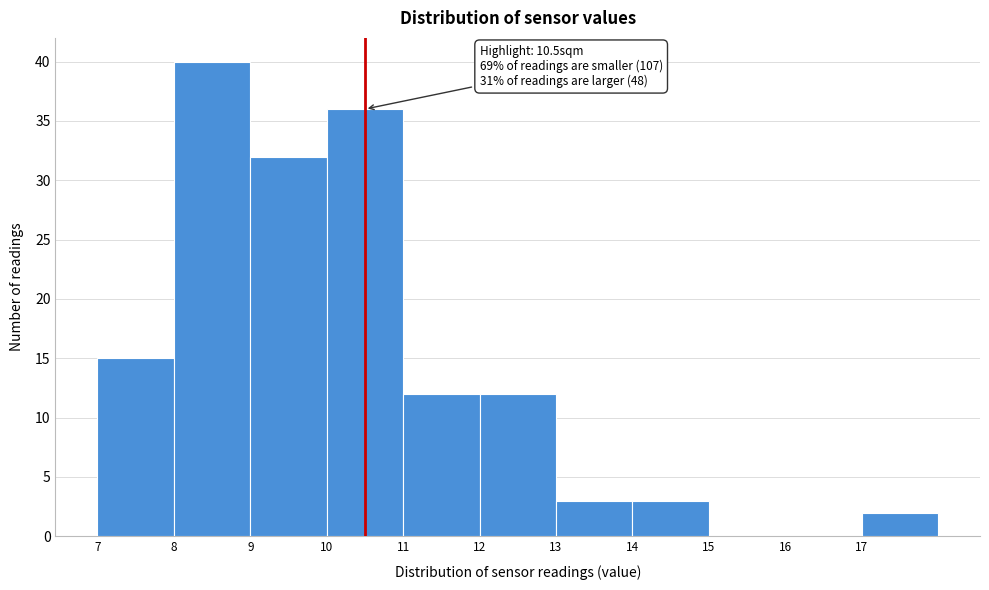

Over which range of the x-axis is the bar tallest?

8 to 9